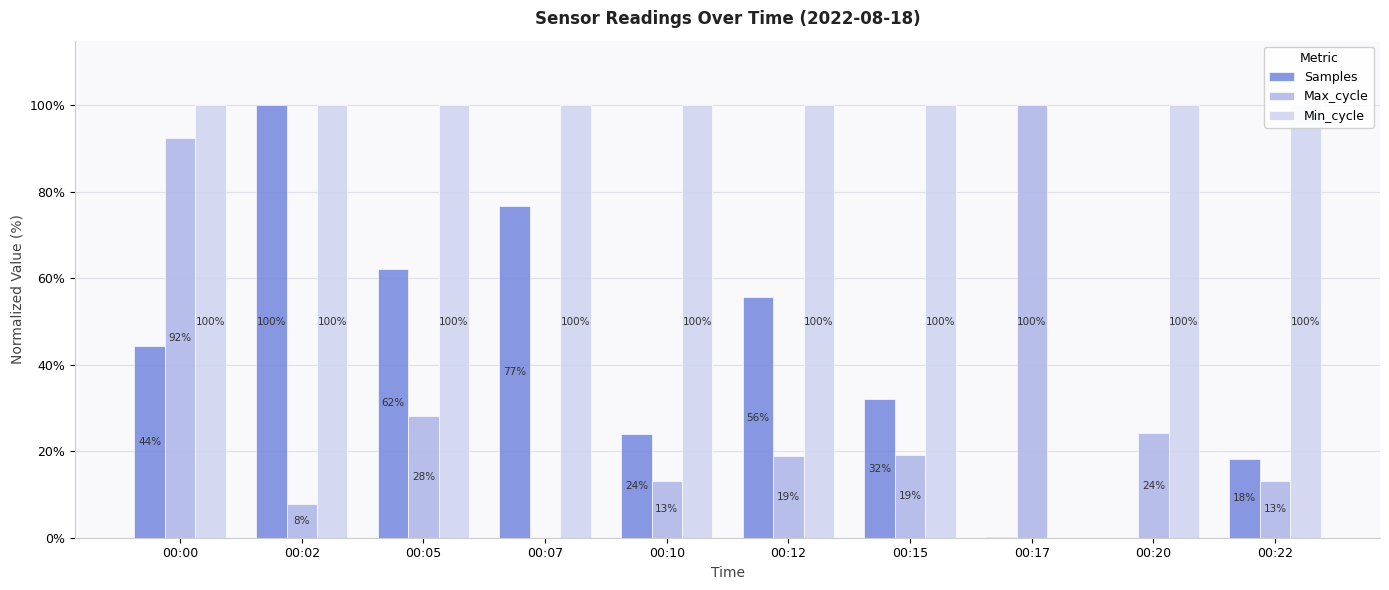

The value of Samples at 00:02 is 25.4. True or false?

False